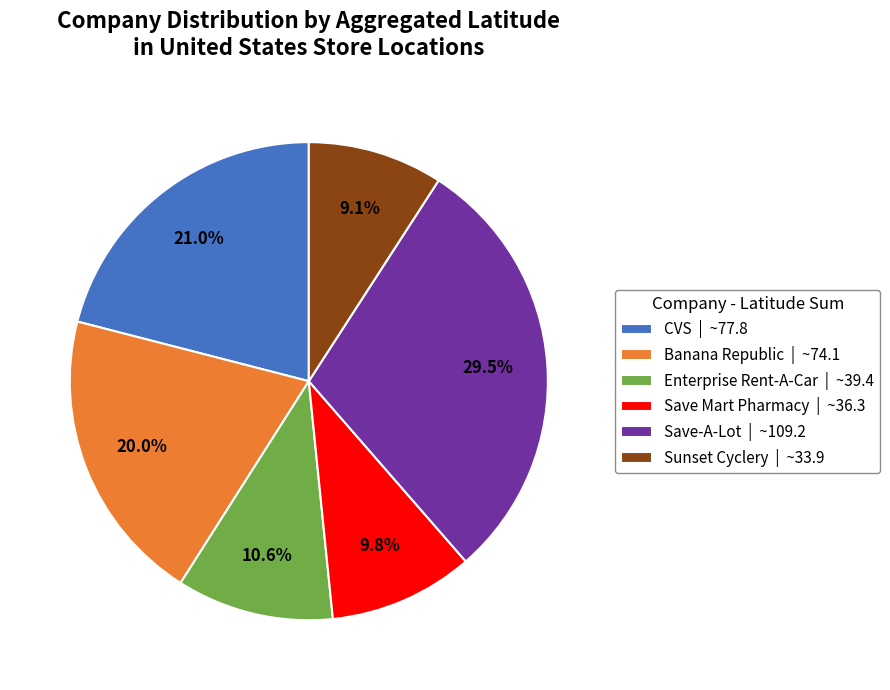

To the nearest percent, what is the combined percentage of CVS and Sunset Cyclery?

30%